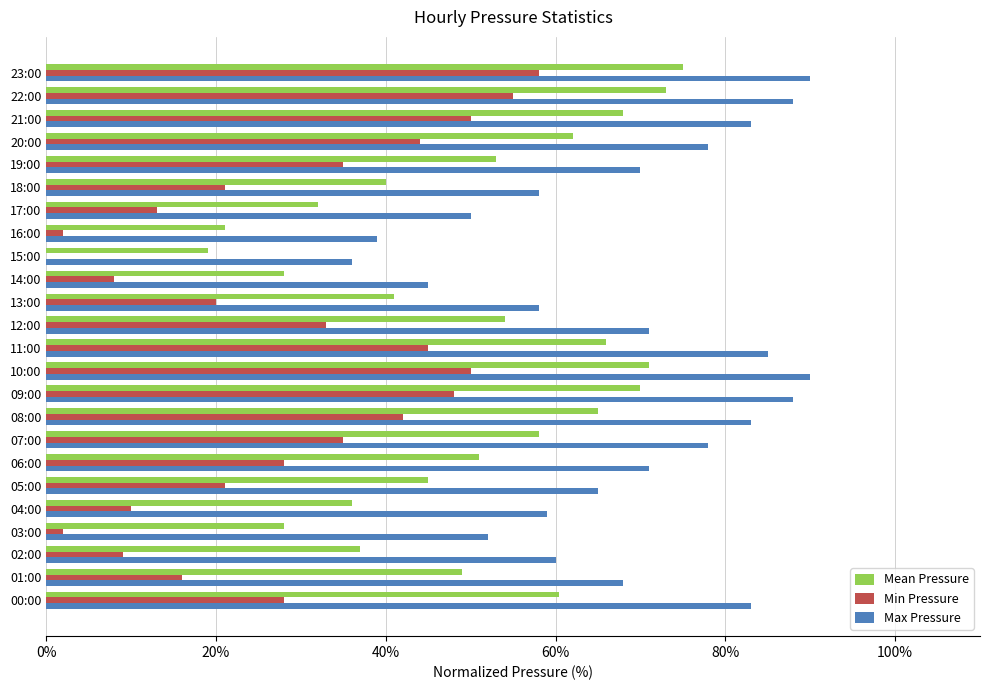

How many distinct data groups are displayed?

3